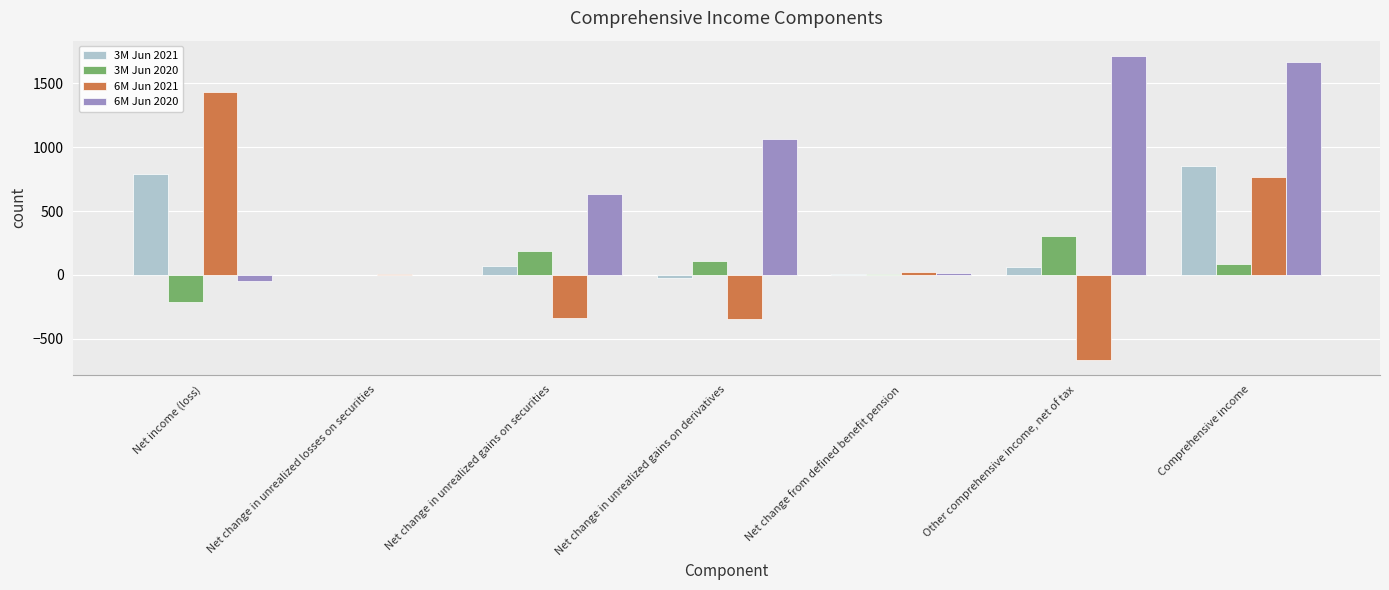

What is the maximum value shown in the chart?

1716